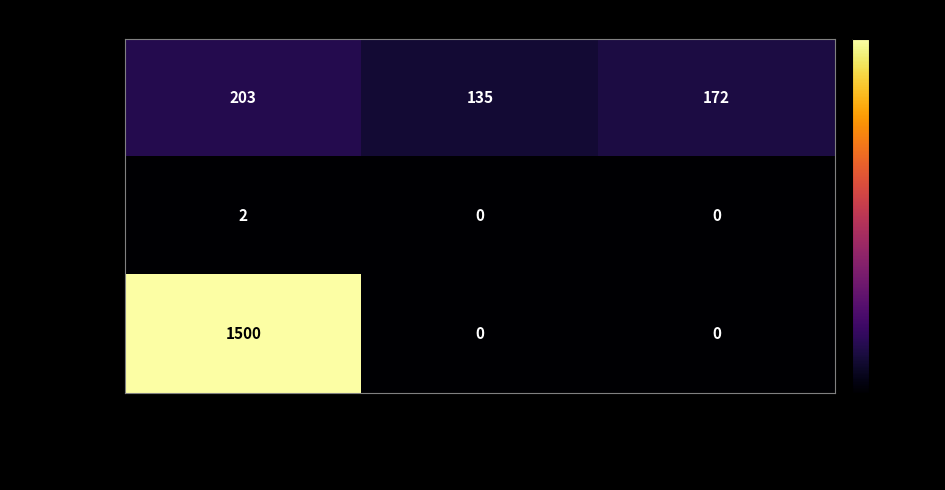

The value of CIK: 1782289 at rptOwnerDetailsId=1 (2022) is 135. True or false?

True